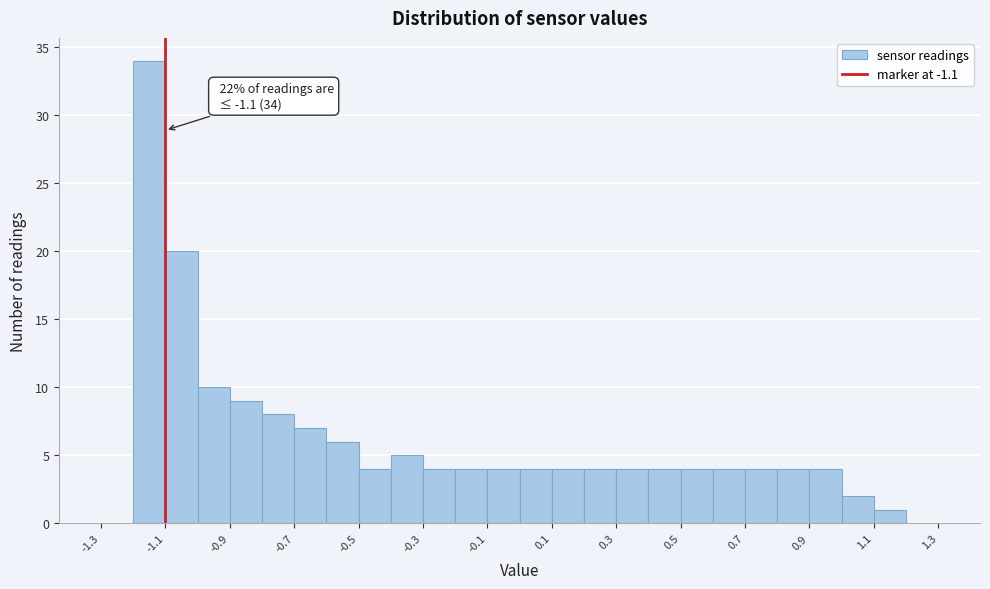

Over which range of the x-axis is the bar tallest?

-1.2 to -1.1